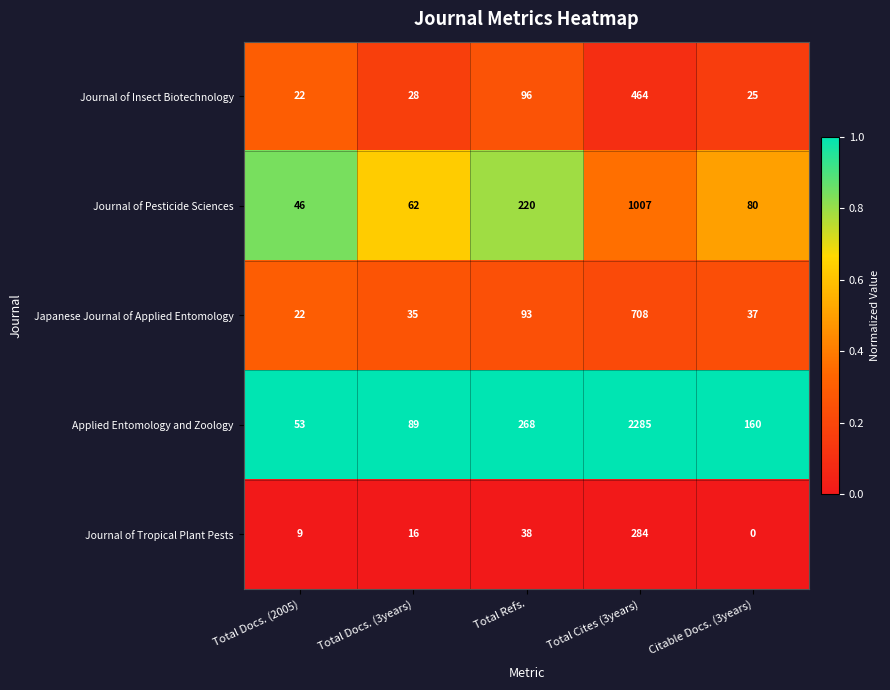

Between Total Refs. and Total Cites (3years), which series saw the biggest shift?

Applied Entomology and Zoology